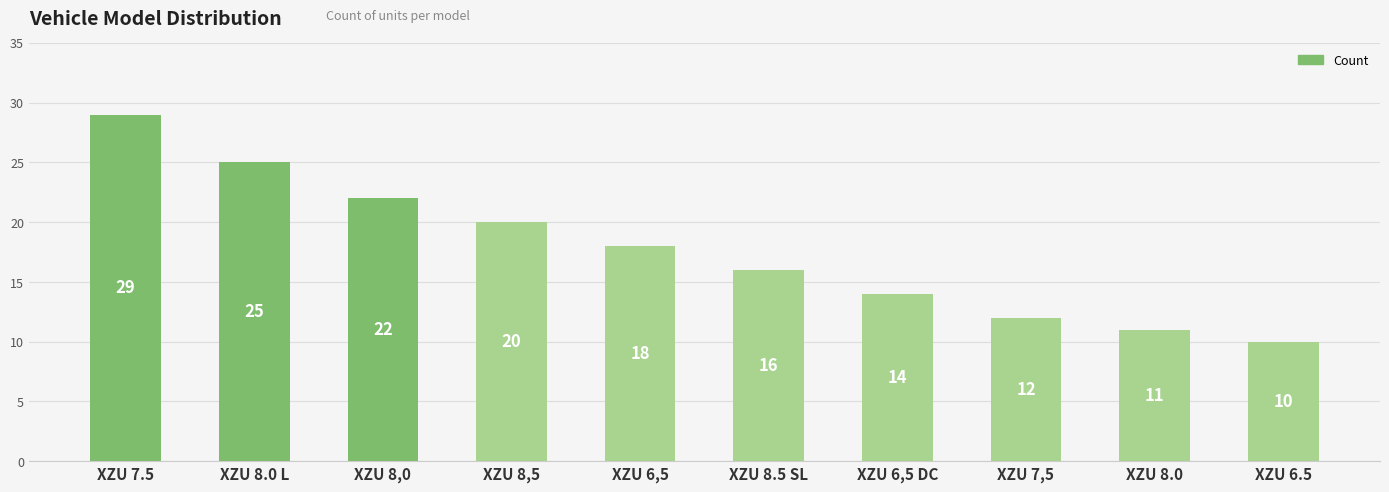

True or false: the data shows 10 at XZU 8.5 SL.

False